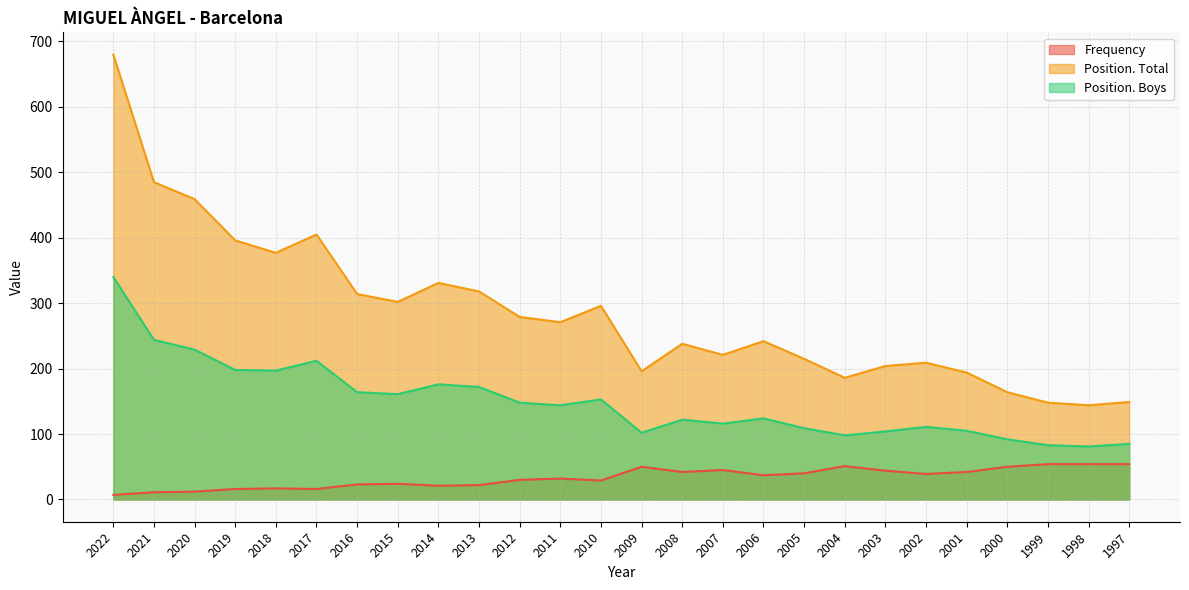

Which series changed the most between 2019 and 2011?

Position. Total